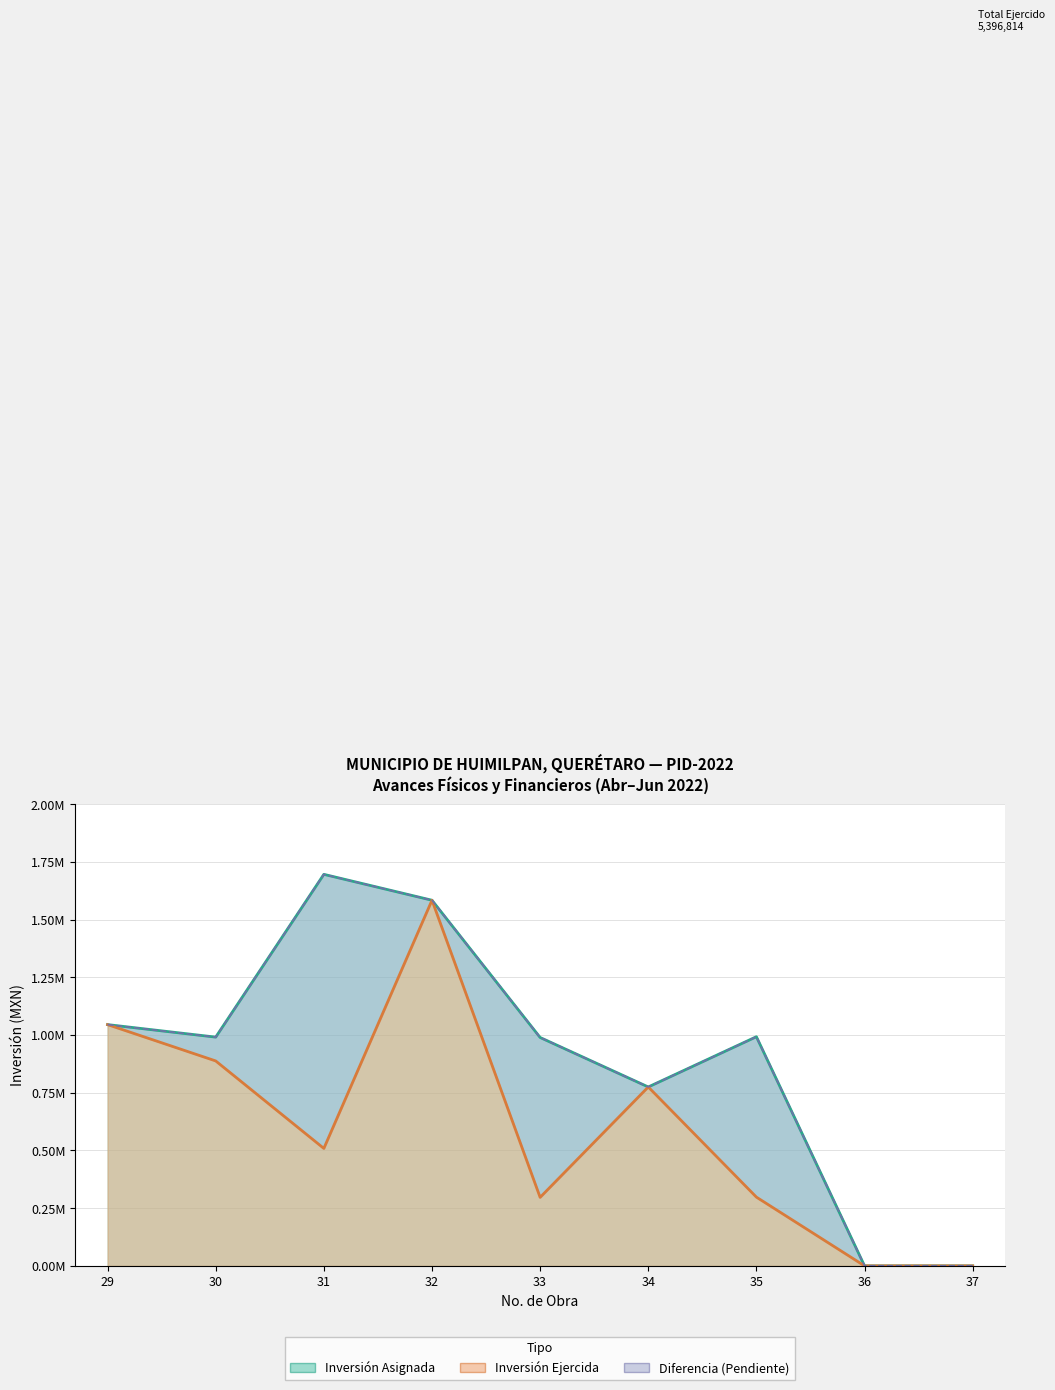

List the series in order of their peak value, highest first.

ASIGNADA, EJERCIDA